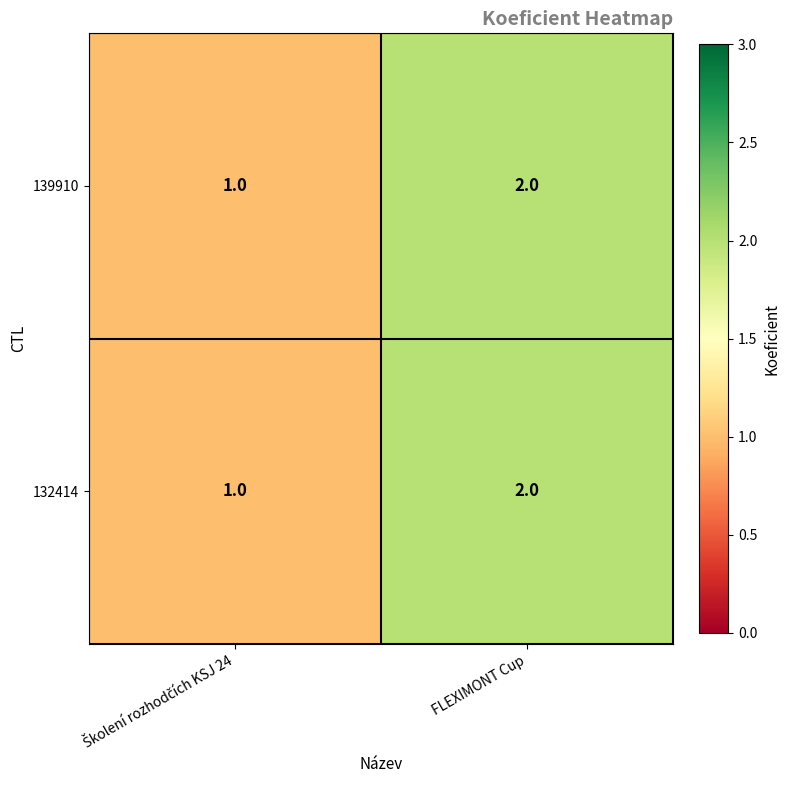

What is the total value across all series at FLEXIMONT Cup?

4